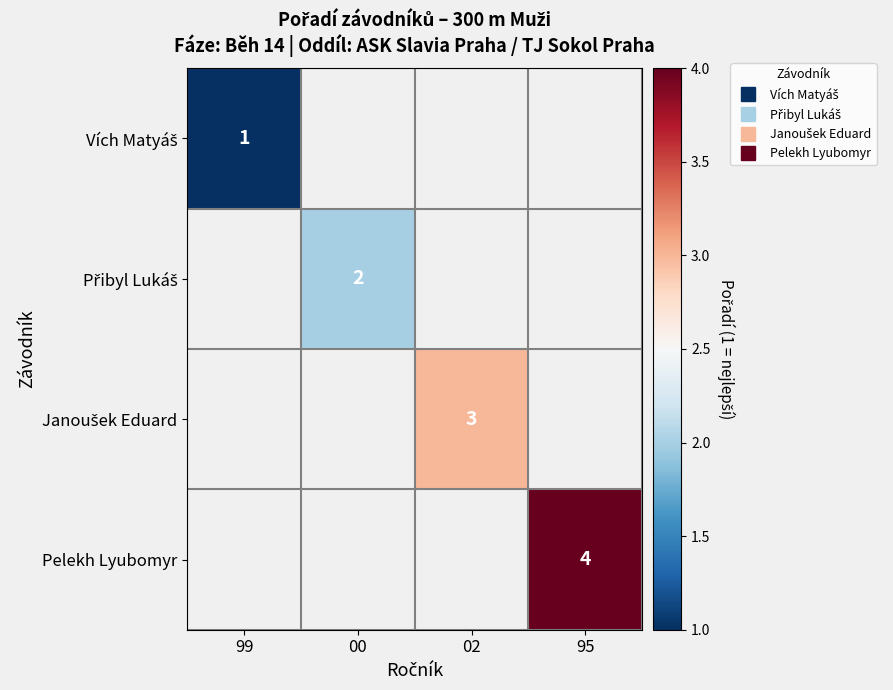

List the labels in order of Pelekh Lyubomyr value, smallest first.

99, 00, 02, 95